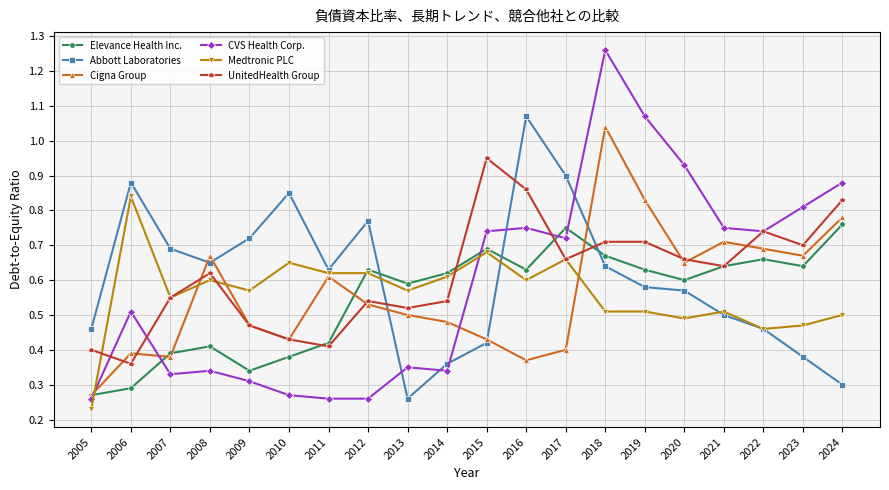

Which category has the lowest value across all series?

2005